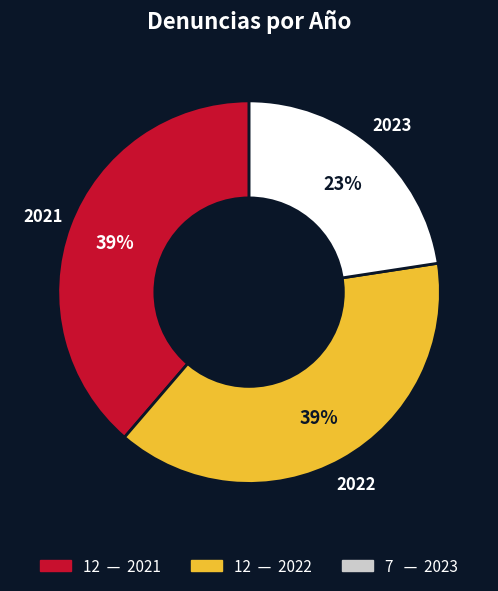

Combined, do 2023 and 2021 account for over 50%?

Yes